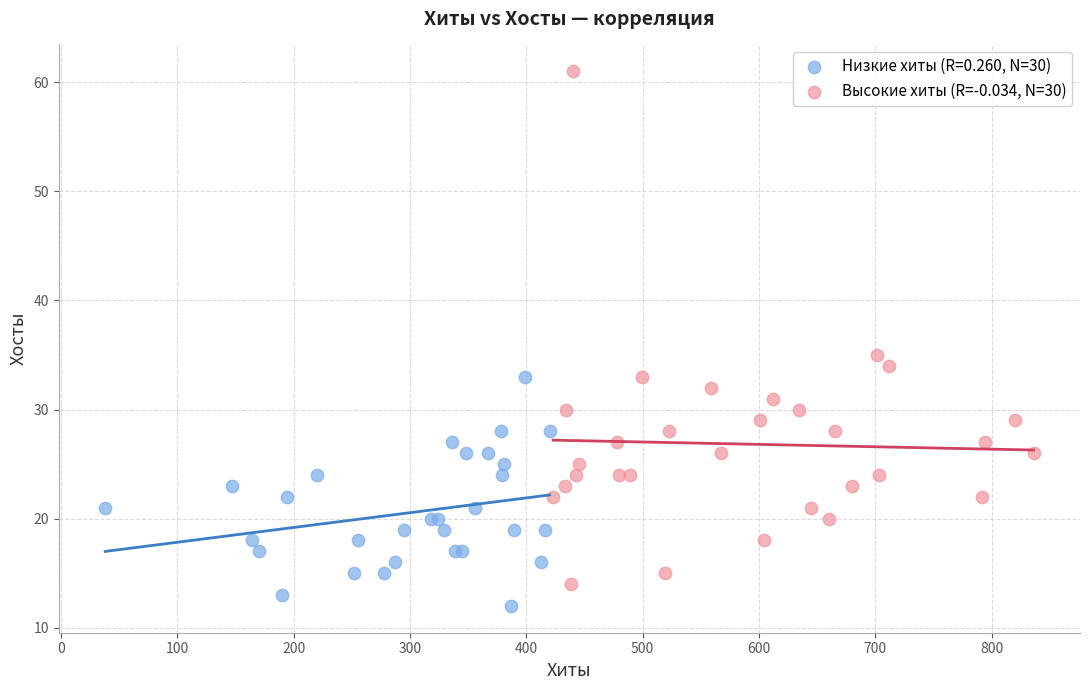

Which series has the widest spread of Y values?

Высокие хиты (R=-0.034, N=30)